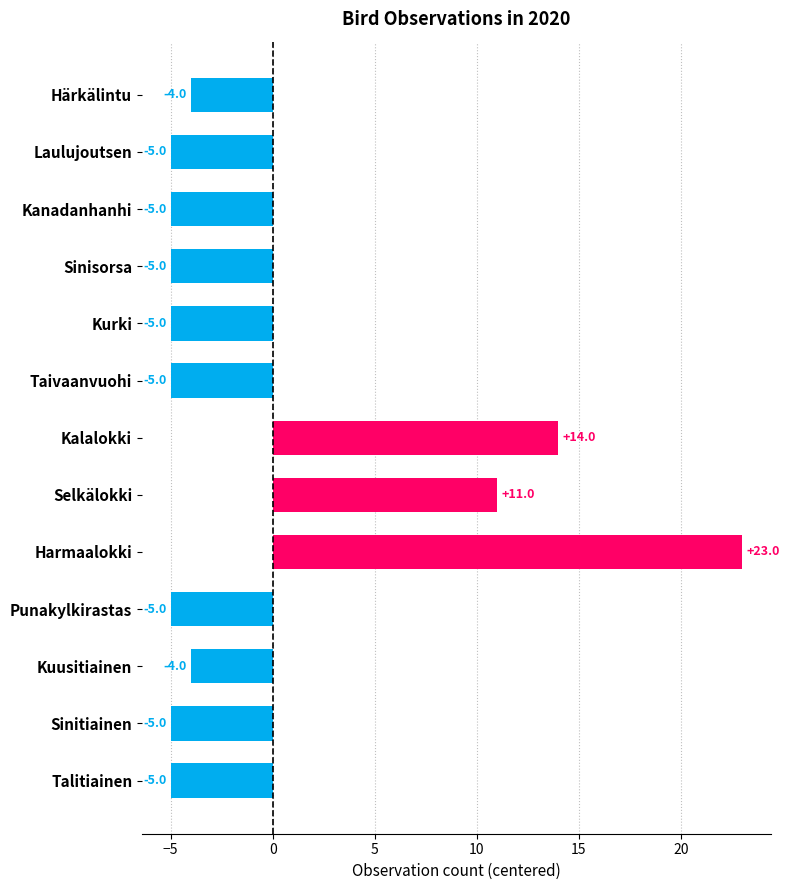

How many positive values are there?

3